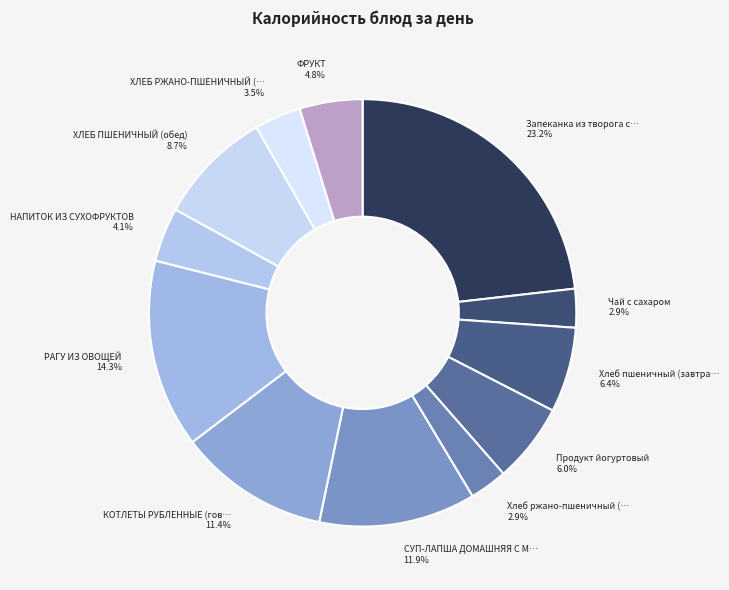

To the nearest percent, what is the difference between the largest and smallest slice percentages?

20%